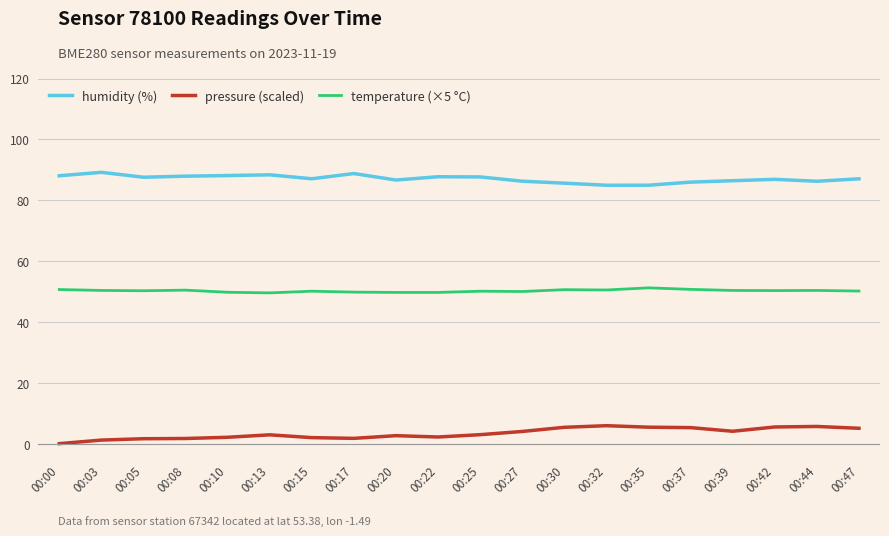

True or false: pressure (scaled) and temperature (×5 °C) cross at least once.

False